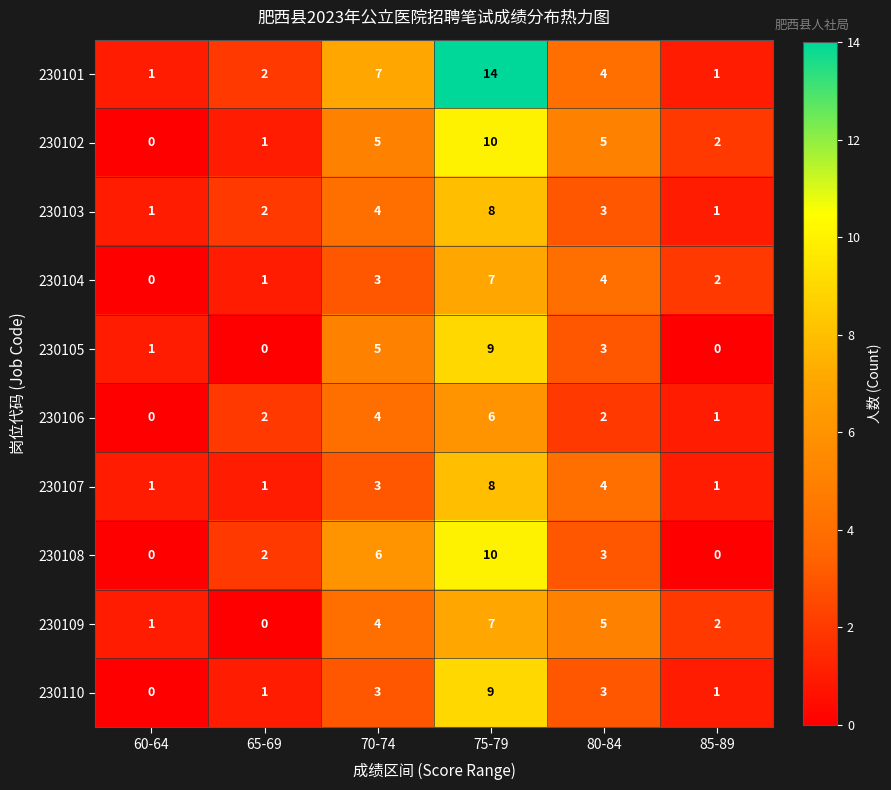

How many series are shown in this chart?

10